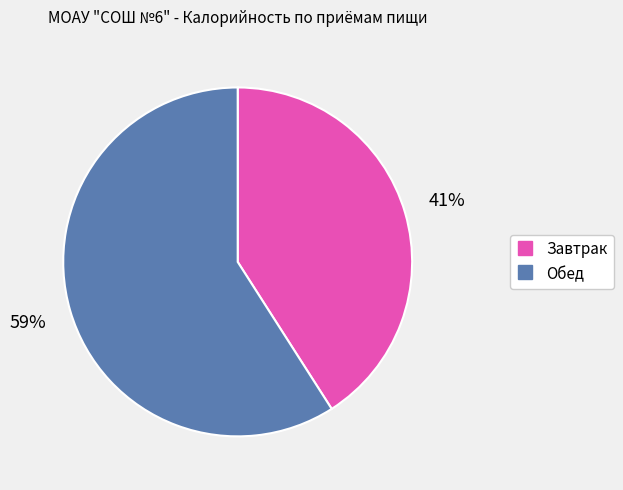

True or false: Завтрак accounts for 55% of the total.

False